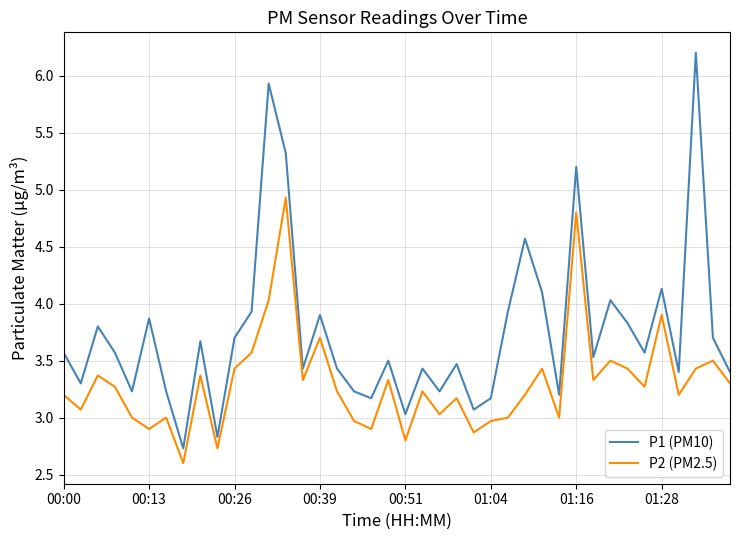

What is the greatest value displayed?

6.2